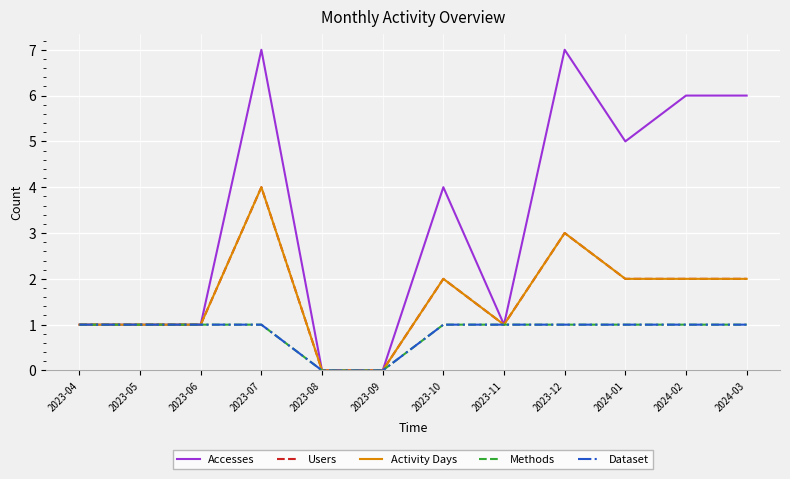

What is the value of the Users point at the 2nd from the left?

1